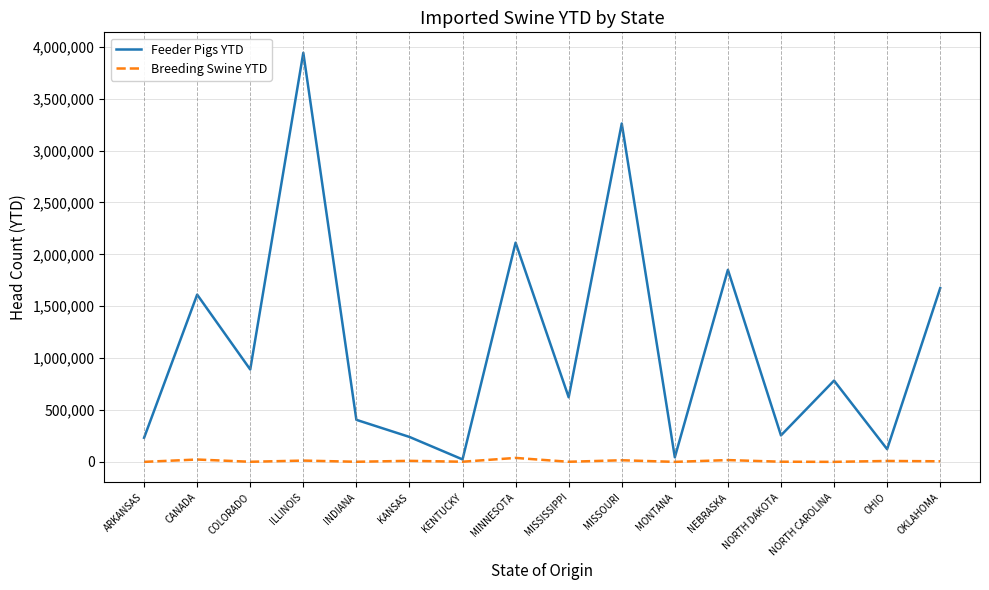

Rank the series by their average value, from highest to lowest.

Feeder Pigs YTD, Breeding Swine YTD